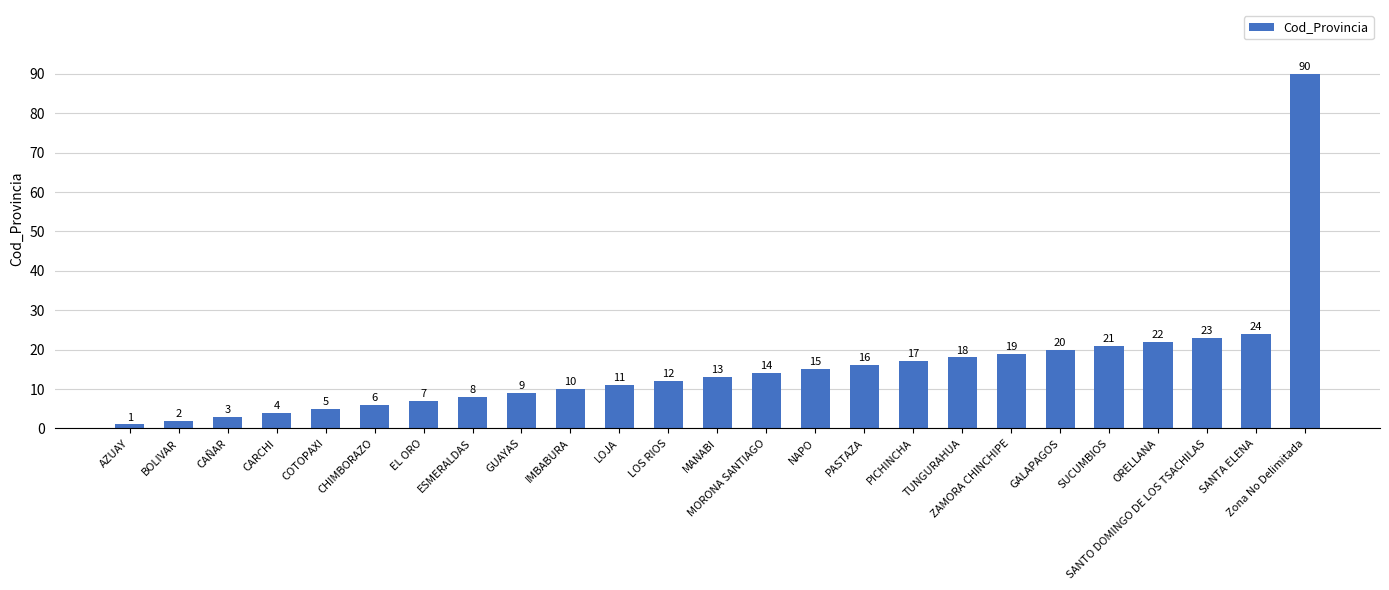

What is the change in value from ESMERALDAS to MANABI?

+5